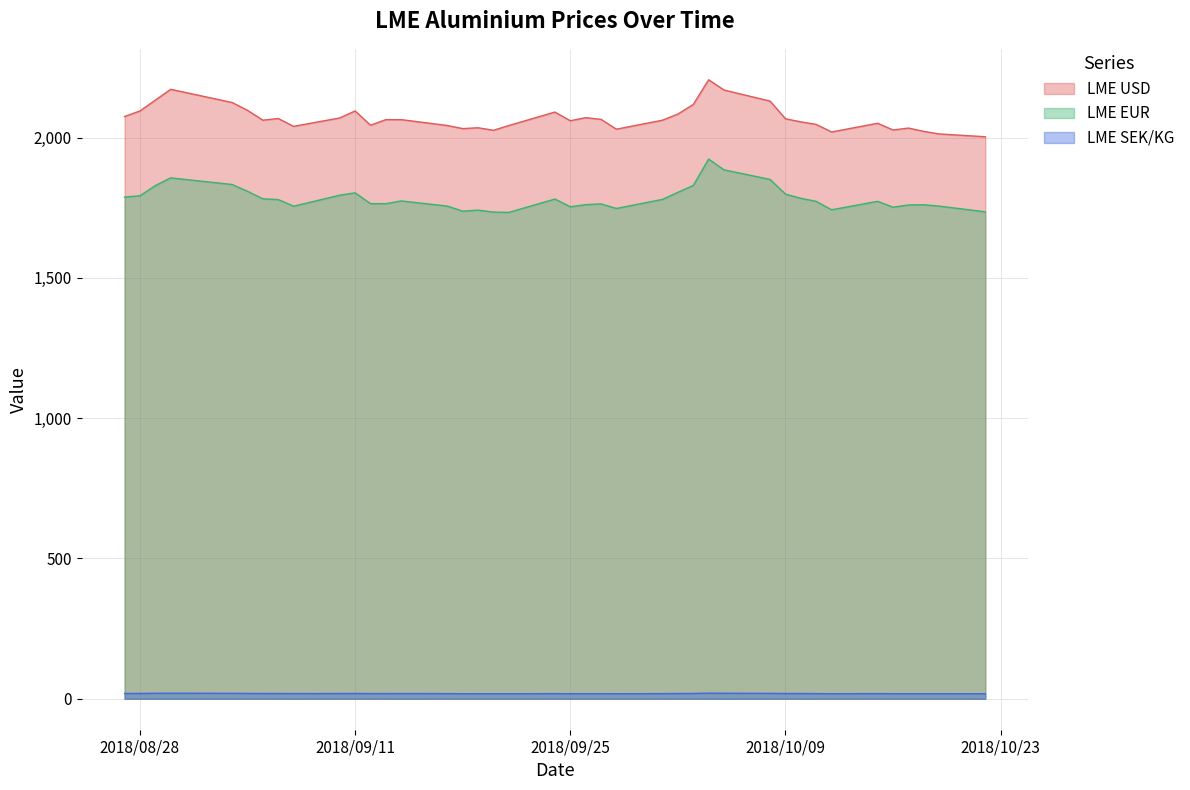

What is the average value of the LME USD series?

2070.2